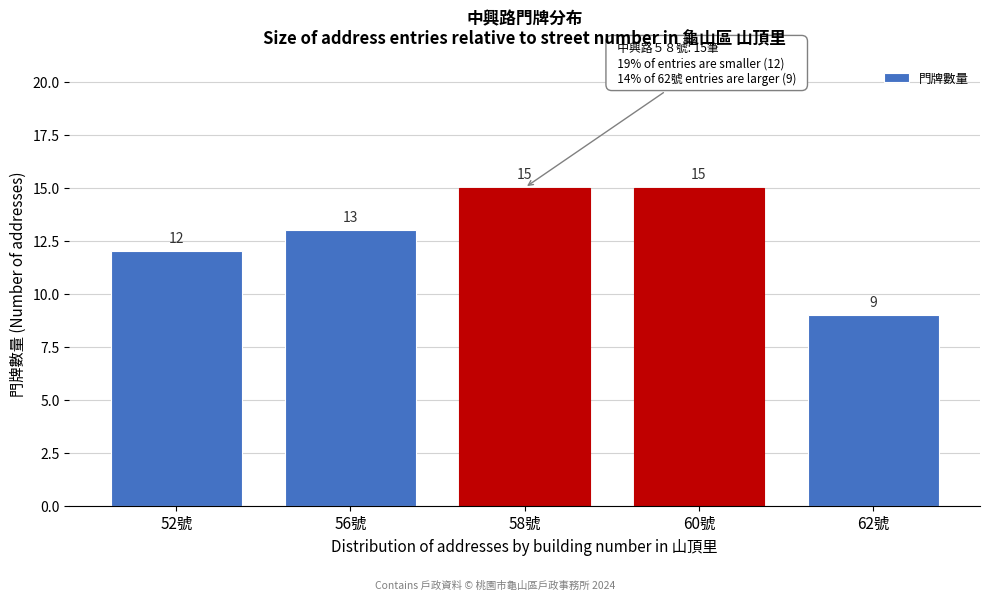

Reading left to right, list all the values displayed in this chart.

52號=12	56號=13	58號=15	60號=15	62號=9